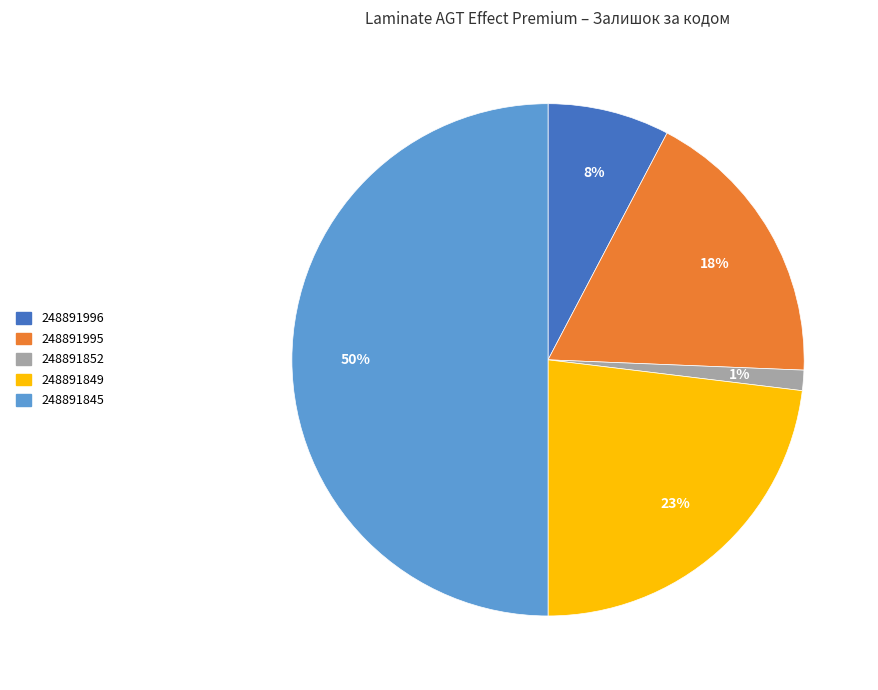

What is the ratio of the value at 248891845 to the value at 248891995?

2.8